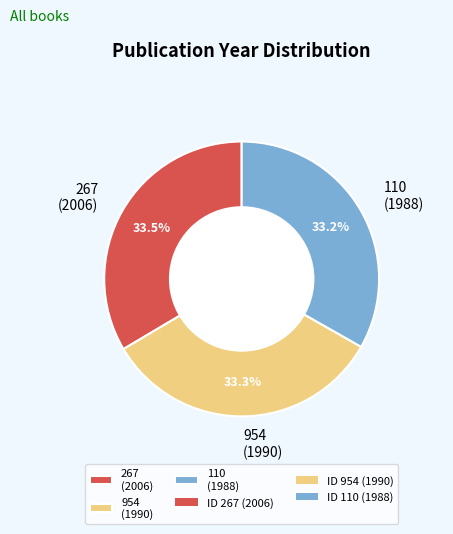

To the nearest percent, what is the combined percentage of 267 and 954?

67%